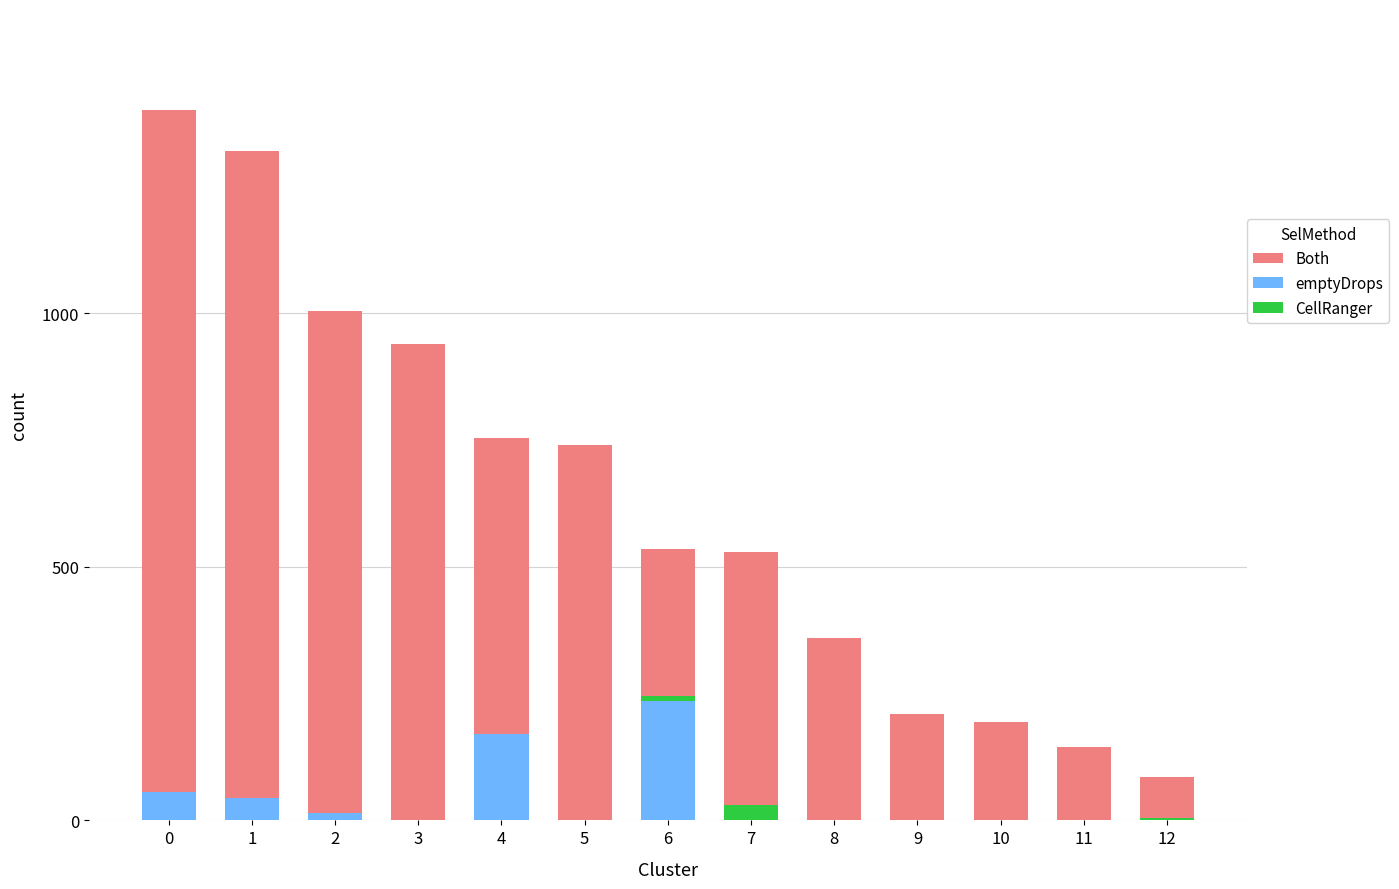

List the series in order of their peak value, lowest first.

CellRanger, emptyDrops, Both